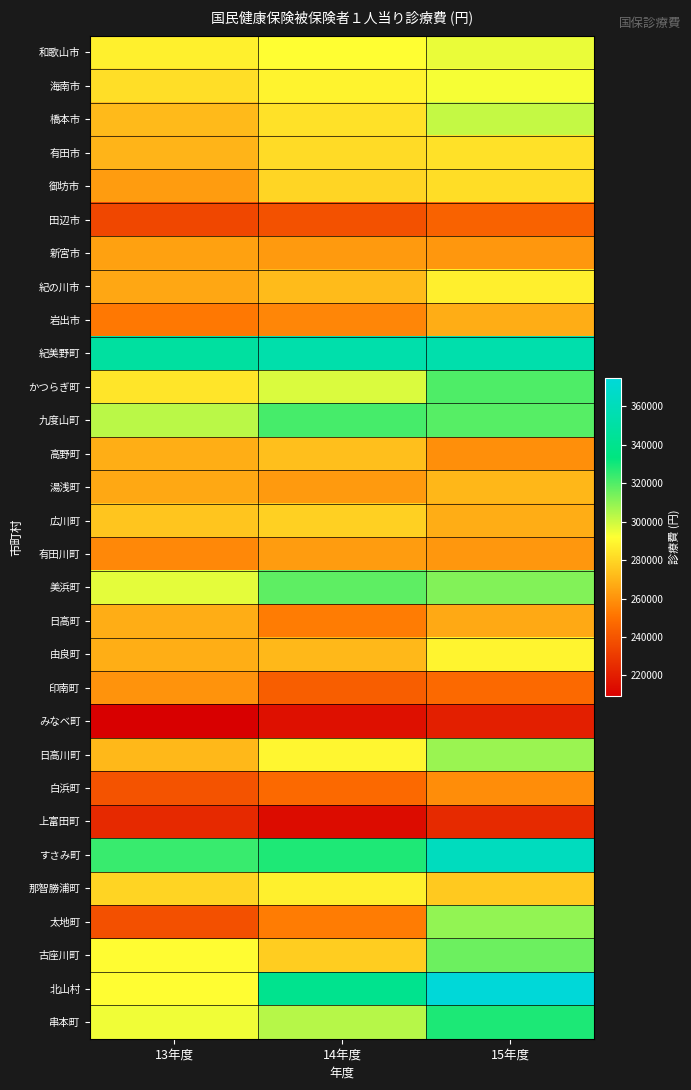

Reading left to right, transcribe all the data shown in this chart.

和歌山市: 13年度=287639.0	14年度=291732.5	15年度=295340.0
海南市: 13年度=282281.0	14年度=288582.0	15年度=293482.0
橋本市: 13年度=271745.0	14年度=283464.8	15年度=301429.0
有田市: 13年度=269958.0	14年度=281389.5	15年度=283276.0
御坊市: 13年度=262876.0	14年度=279826.0	15年度=282199.0
田辺市: 13年度=235007.0	14年度=238544.9	15年度=244963.0
新宮市: 13年度=264126.0	14年度=262235.1	15年度=261210.0
紀の川市: 13年度=266102.0	14年度=272137.9	15年度=287128.0
岩出市: 13年度=252363.0	14年度=256327.0	15年度=267785.0
紀美野町: 13年度=348616.0	14年度=353480.4	15年度=354029.0
かつらぎ町: 13年度=284218.0	14年度=297977.9	15年度=320630.0
九度山町: 13年度=303150.0	14年度=321880.4	15年度=319173.0
高野町: 13年度=268294.0	14年度=273348.5	15年度=259110.0
湯浅町: 13年度=266421.0	14年度=262311.2	15年度=270740.0
広川町: 13年度=274779.0	14年度=278182.3	15年度=267914.0
有田川町: 13年度=257102.0	14年度=262866.7	15年度=261244.0
美浜町: 13年度=296341.0	14年度=317913.0	15年度=312033.0
日高町: 13年度=267769.0	14年度=253579.5	15年度=266871.0
由良町: 13年度=267977.0	14年度=271188.1	15年度=288874.0
印南町: 13年度=260307.0	14年度=243365.6	15年度=247463.0
みなべ町: 13年度=209071.0	14年度=215094.8	15年度=220675.0
日高川町: 13年度=271083.0	14年度=289549.4	15年度=308194.0
白浜町: 13年度=239400.0	14年度=247360.5	15年度=258311.0
上富田町: 13年度=223988.0	14年度=213751.5	15年度=224352.0
すさみ町: 13年度=324262.0	14年度=328373.0	15年度=362264.0
那智勝浦町: 13年度=279607.0	14年度=287572.2	15年度=276144.0
太地町: 13年度=238330.0	14年度=253629.0	15年度=309704.0
古座川町: 13年度=291210.0	14年度=277059.6	15年度=315666.0
北山村: 13年度=291386.0	14年度=340298.1	15年度=374775.0
串本町: 13年度=294221.0	14年度=303614.4	15年度=328714.0